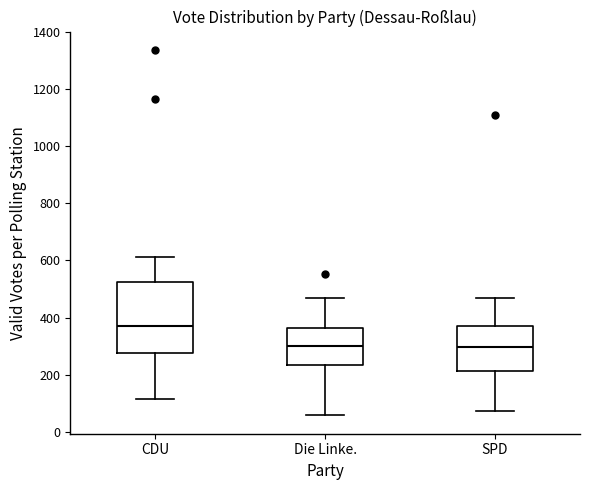

Reading left to right, read every box against the y-axis: the position of its median line, the range the box covers, and the ends of its whiskers. The values are not printed on the chart, so give them approximately, as read against the axis.

CDU: median 380, box 280 to 520, whiskers 120 to 620
Die Linke.: median 300, box 240 to 360, whiskers 60 to 480
SPD: median 300, box 220 to 380, whiskers 80 to 480